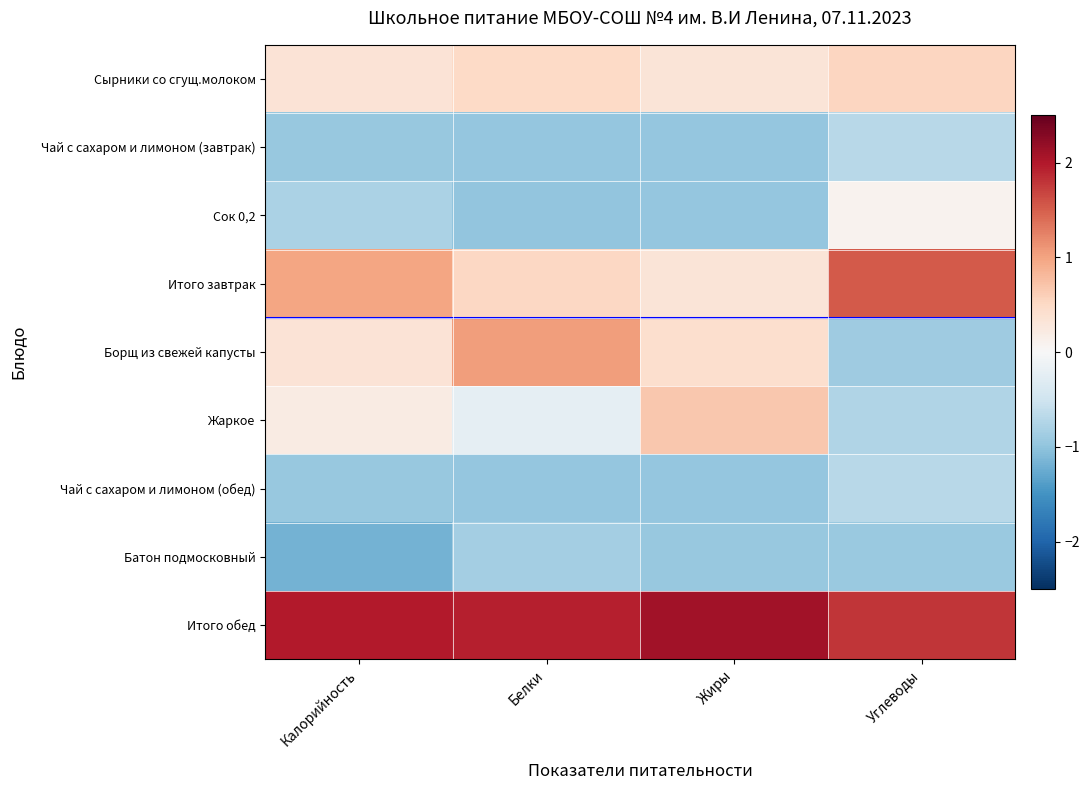

List the series in order of their peak value, lowest first.

Батон подмосковный, Чай с сахаром и лимоном (завтрак), Чай с сахаром и лимоном (обед), Сок 0,2, Сырники со сгущ.молоком, Жаркое, Борщ из свежей капусты, Итого завтрак, Итого обед